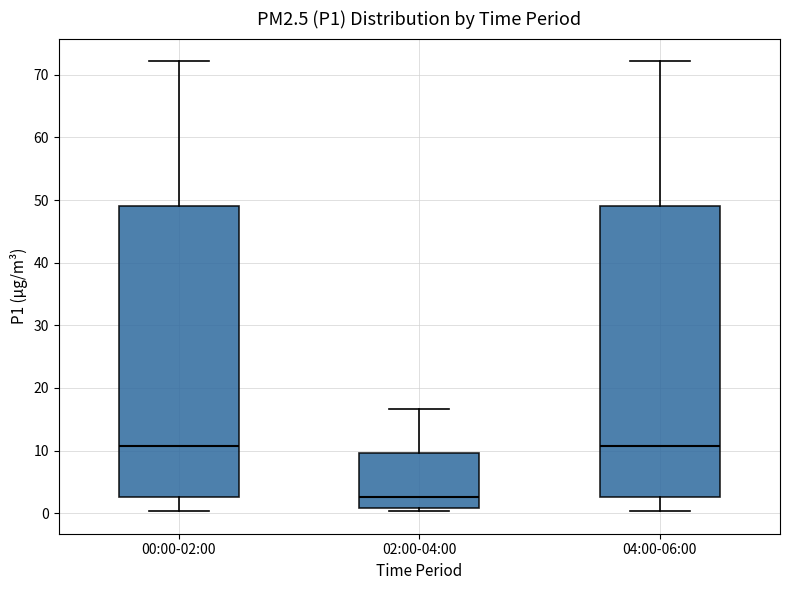

Where is the lower edge of the box for 04:00-06:00 on the y-axis? The values are not printed on the chart, so give them approximately, as read against the axis.

3